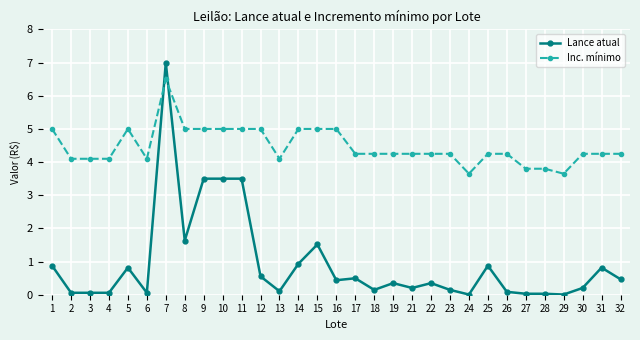

The value of Lance atual at 25 is 0.9. True or false?

True